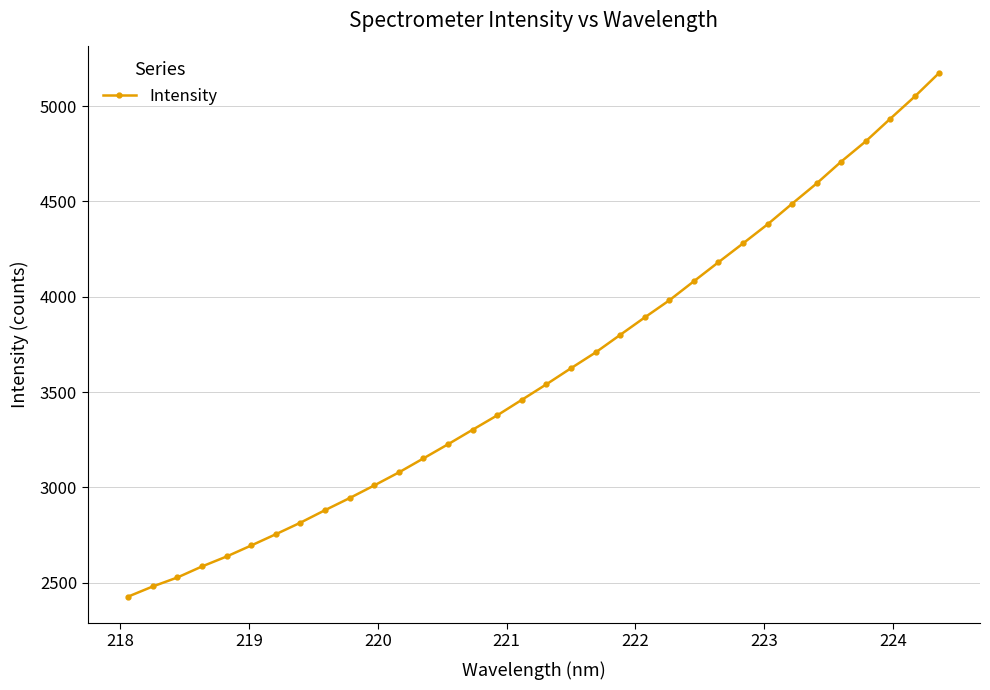

What is the sum of all values?

122599.8